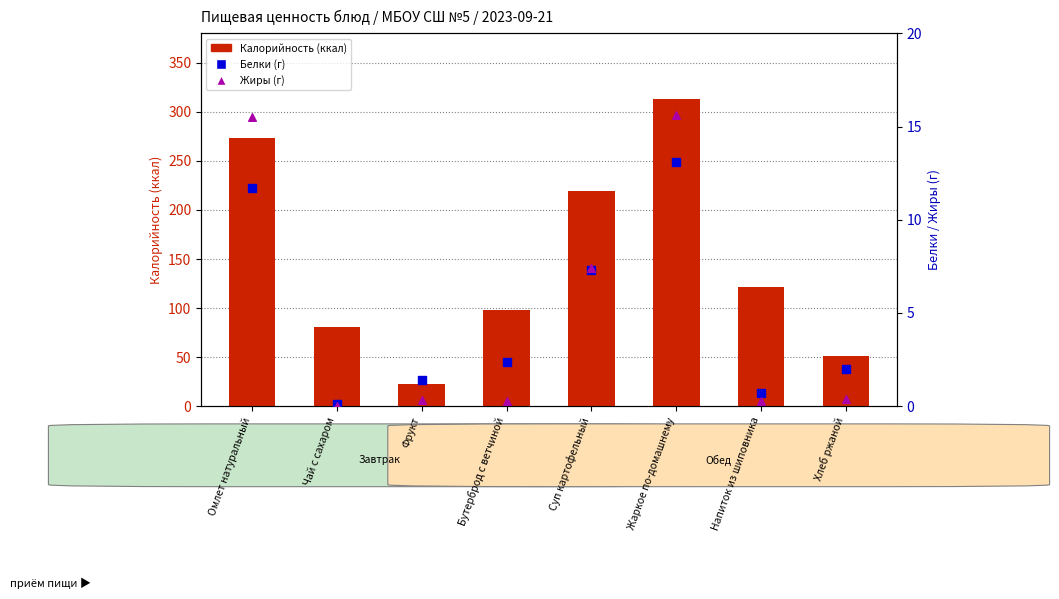

Which series contains the lowest Y value?

Жиры (г)